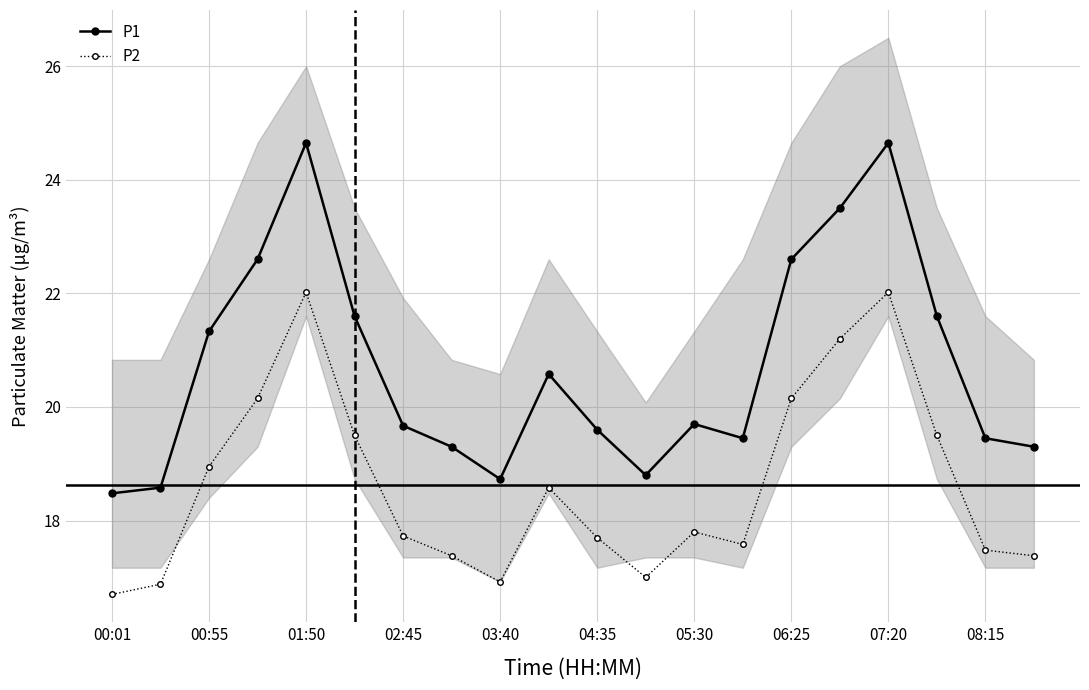

What is the total value across all series at 11?

35.8